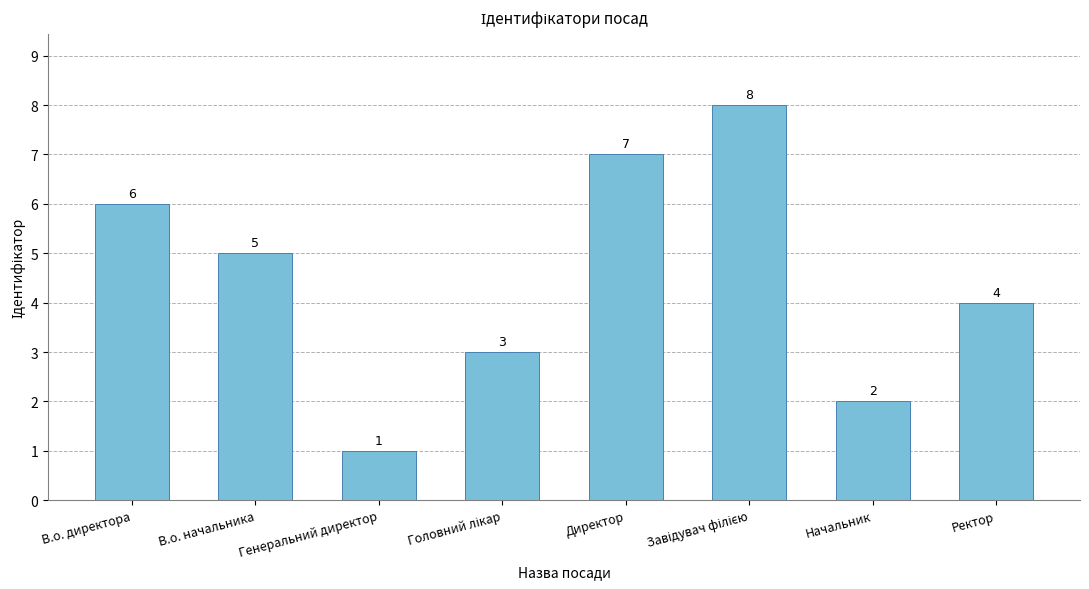

What is the sum of all values?

36